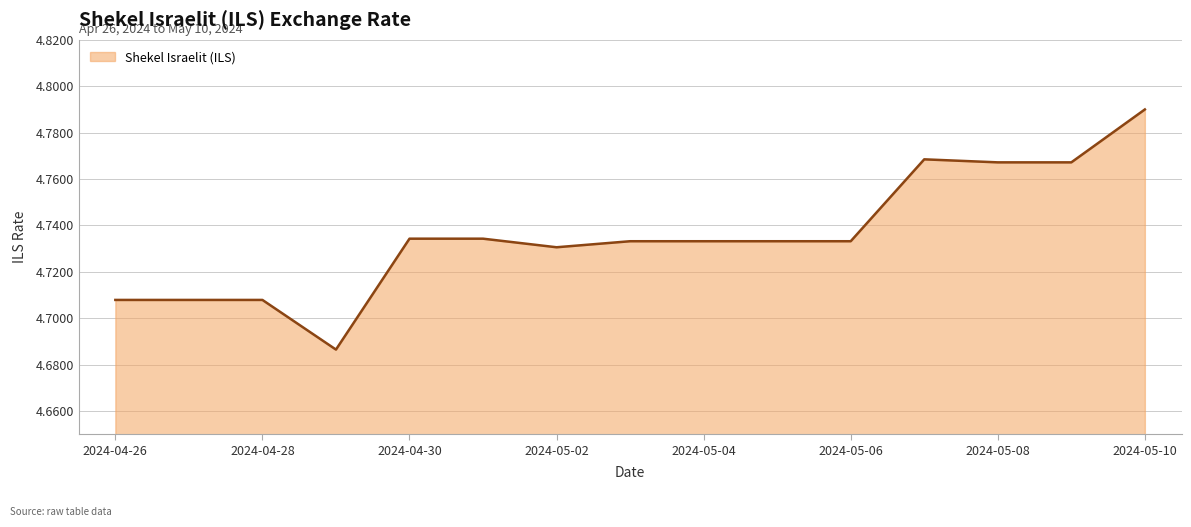

What is the value of the 4th point from the left?

4.7